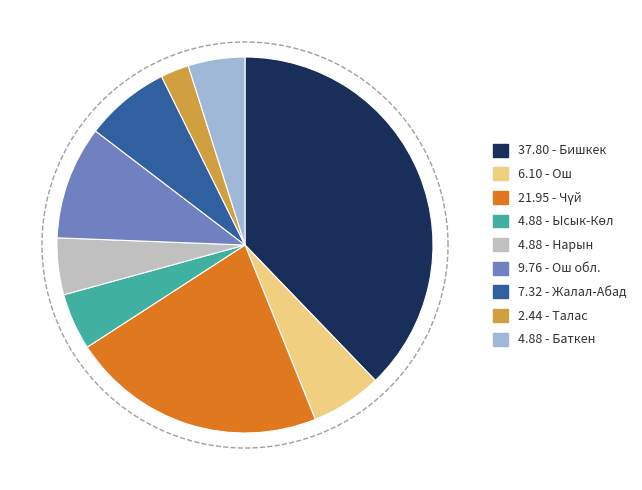

Does any single category account for the majority?

No